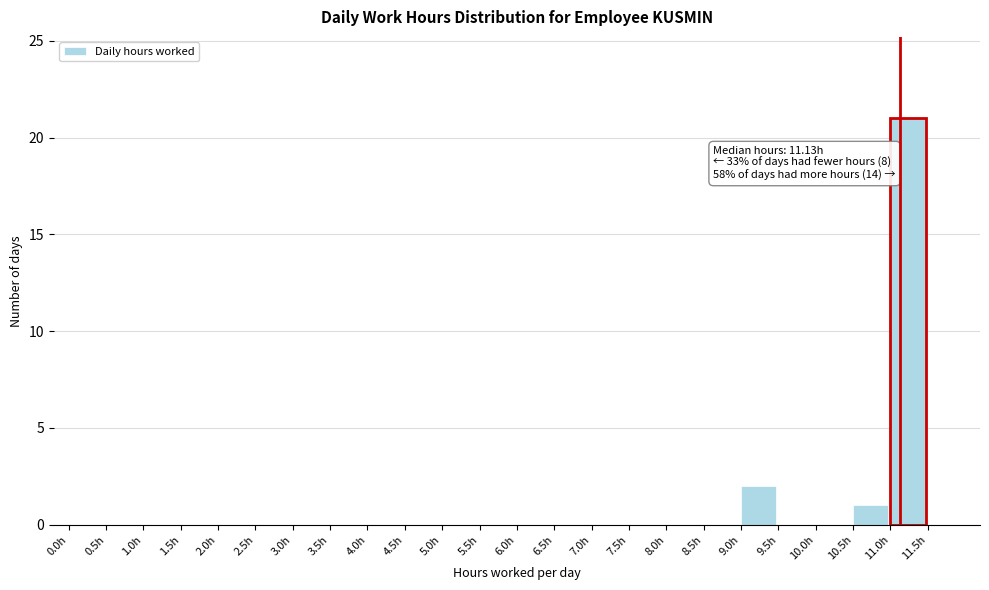

Over which range of the x-axis is the bar tallest?

11.0 to 11.5